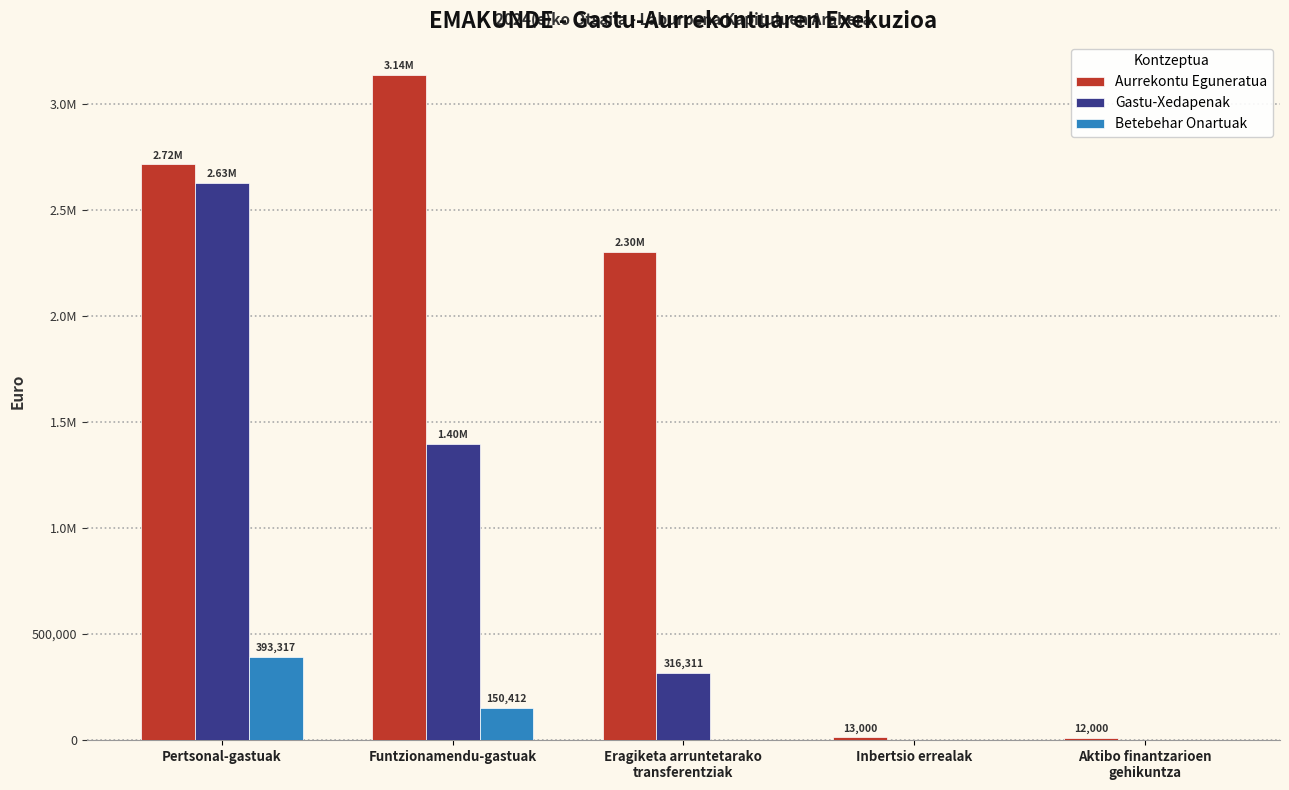

Are the bars grouped side by side (vs. stacked)?

Yes